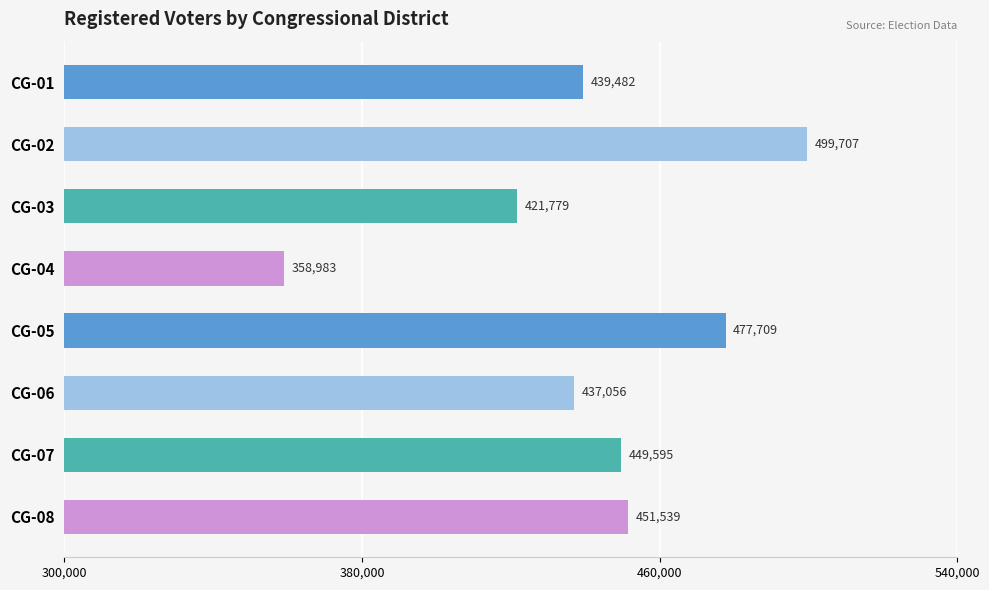

What is the change in value from CG-02 to CG-07?

-50112